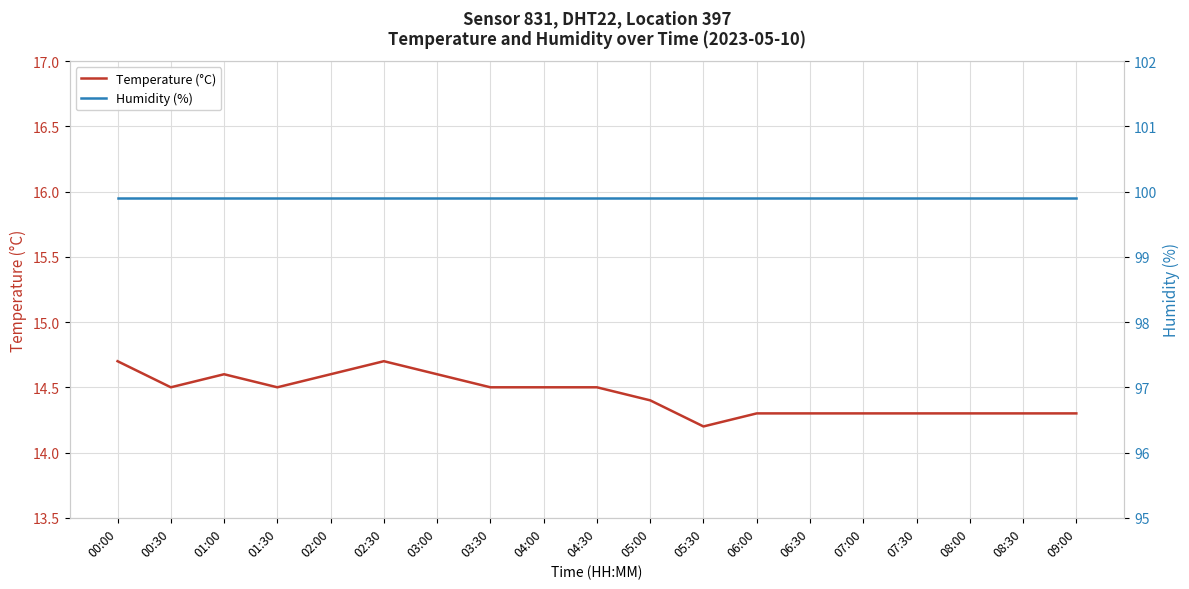

True or false: Humidity (%) has a value of 99.9 at 04:30.

True